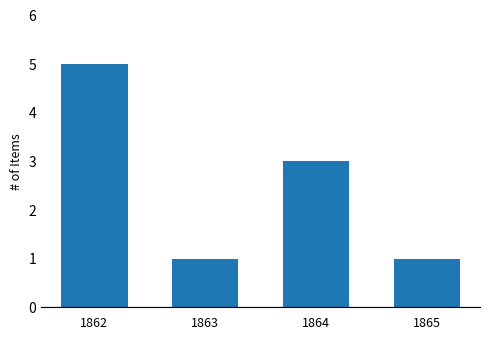

Which label corresponds to the largest value in the chart?

1862